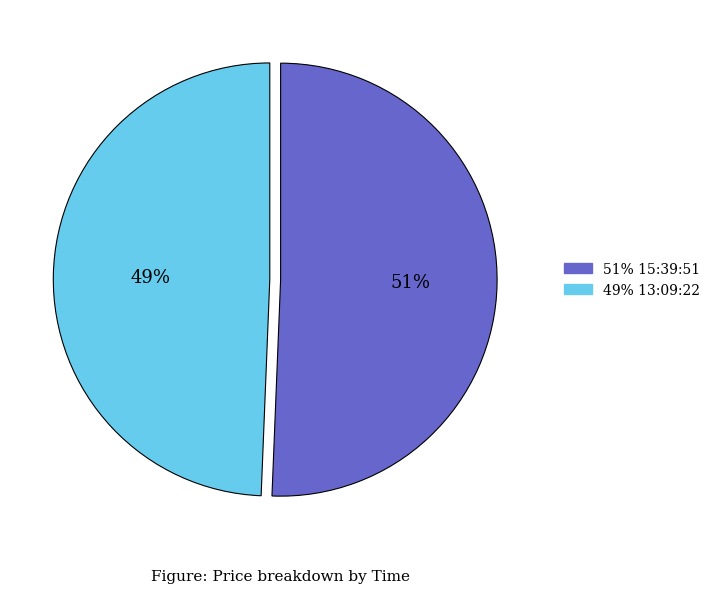

How many segments does this pie chart have?

2